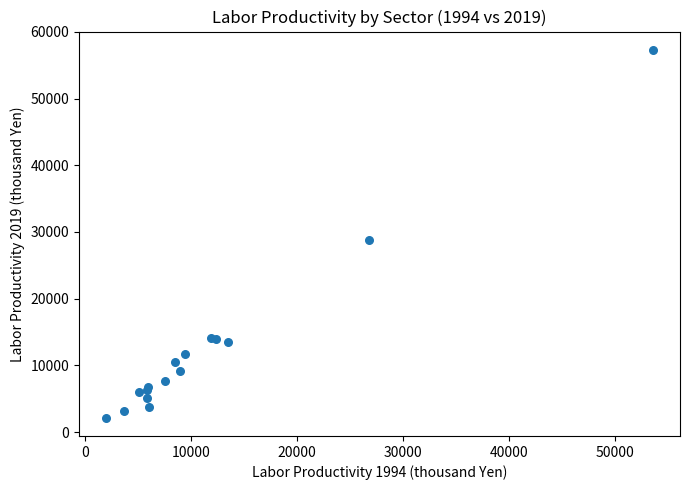

What Y value in the scatter plot is closest to 29729?

28811.4